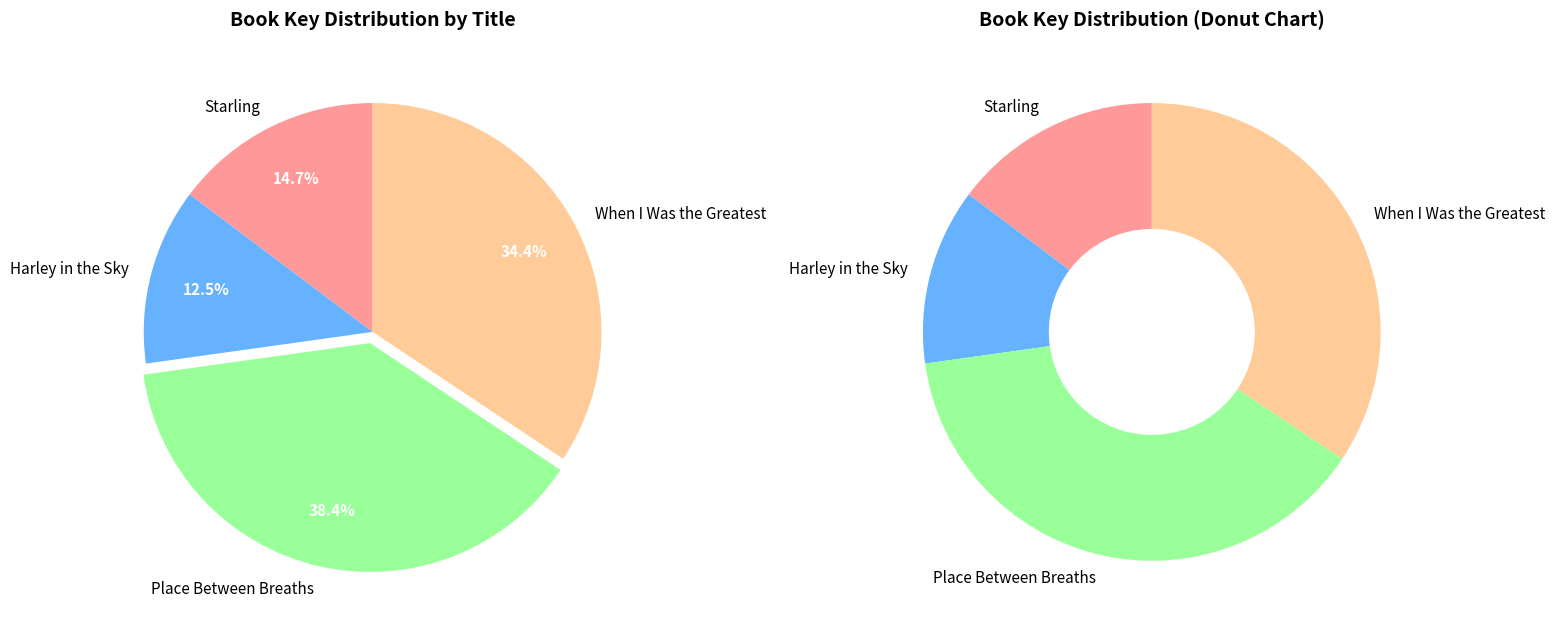

What percentage do Harley in the Sky and Starling together represent?

27.2%